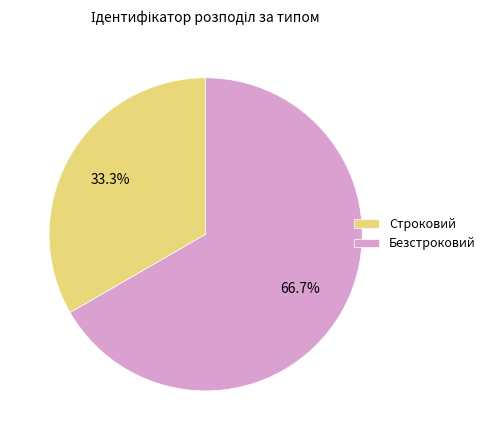

Which category has the smallest portion of the pie?

Строковий